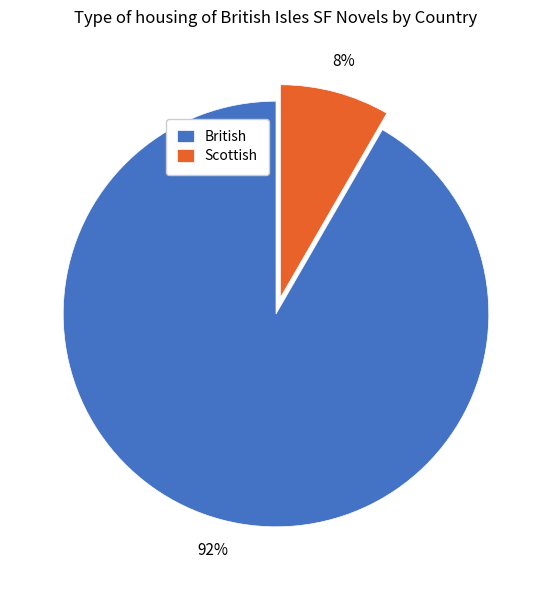

To the nearest percent, what is the average slice percentage?

50%